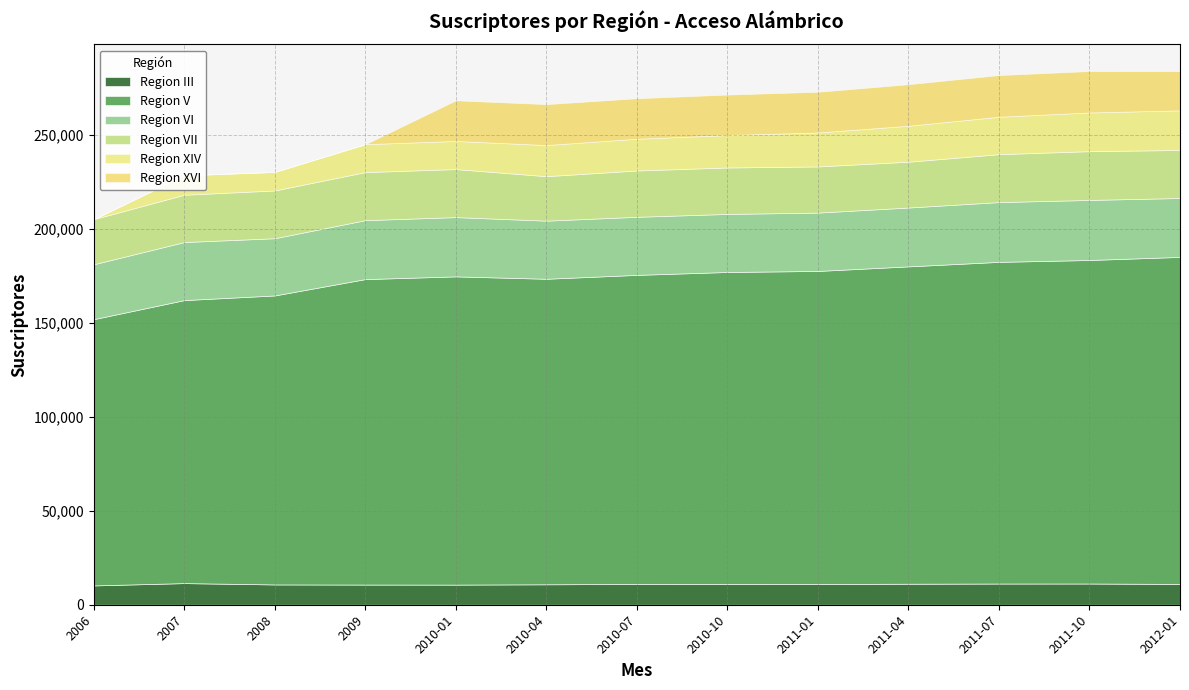

At which category does Region V reach its first local valley?

2010-04